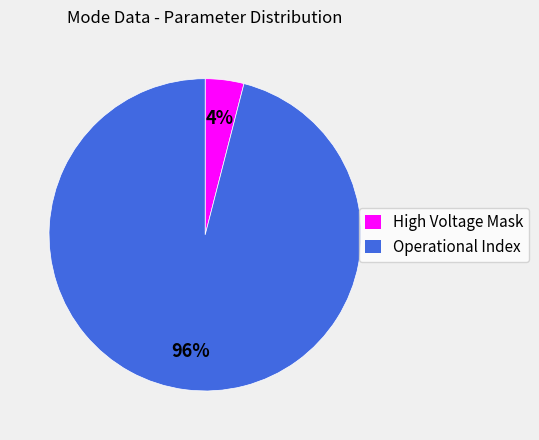

The Operational Index slice represents 96% of the pie. True or false?

True